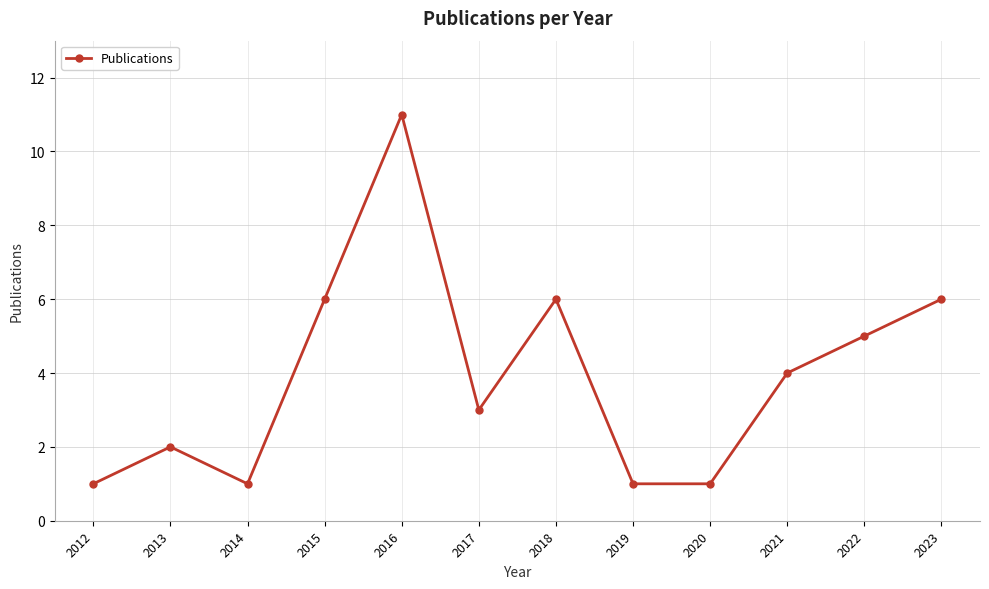

What is the approximate value at 2023, to the nearest 10?

10